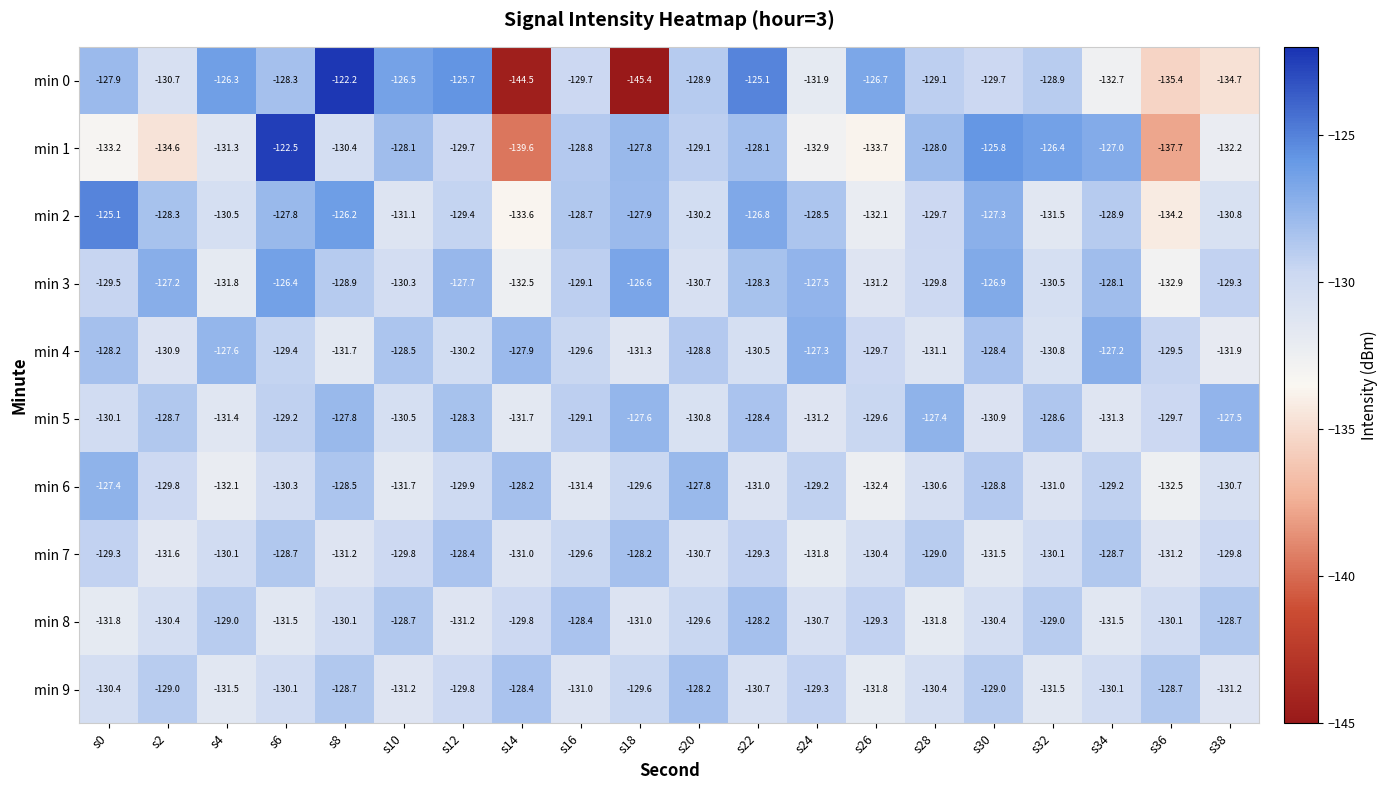

The min 6 series shows -128.8 at s30. True or false?

True